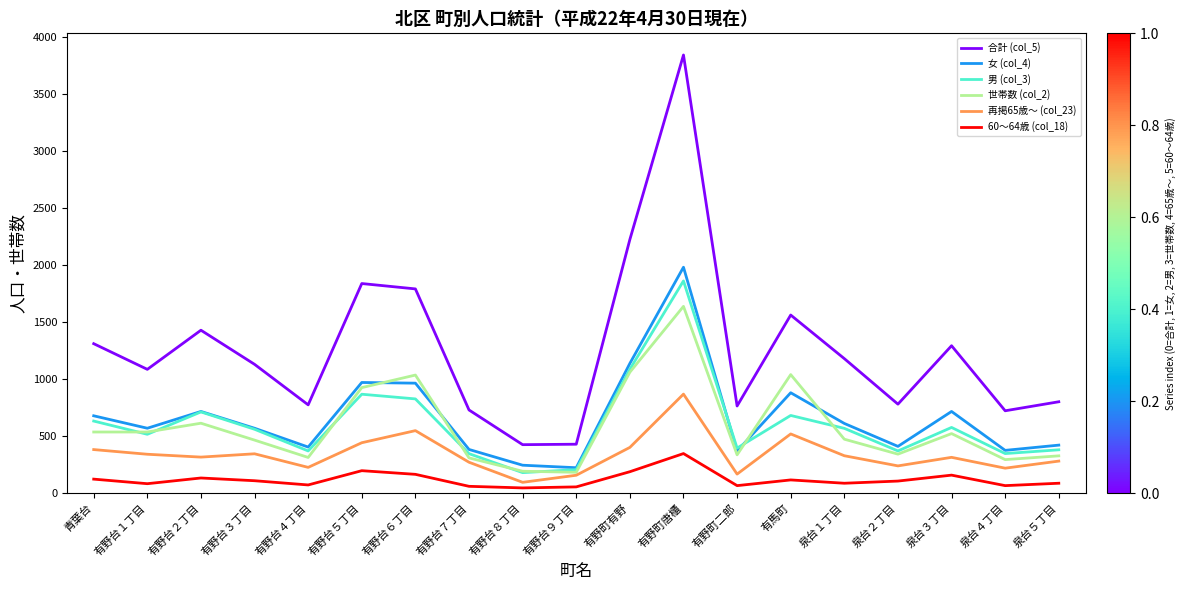

True or false: 合計 (col_5) and 男 (col_3) intersect in this chart.

False